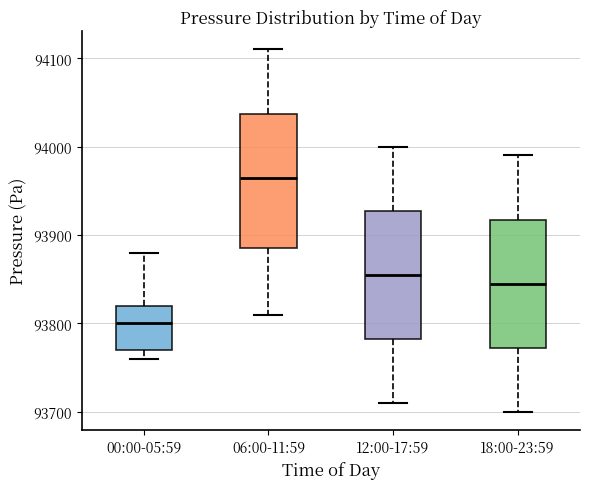

Where is the upper edge of the box for 00:00-05:59 on the y-axis? The values are not printed on the chart, so give them approximately, as read against the axis.

93820